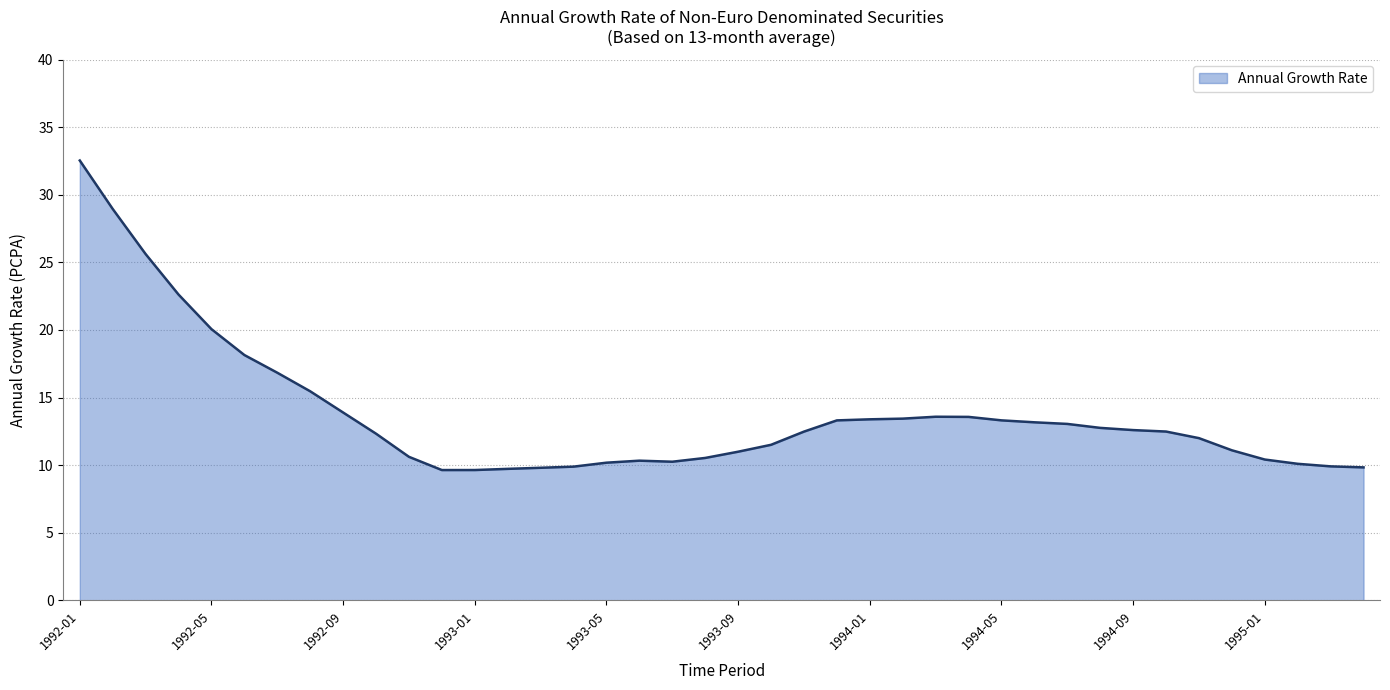

What is the difference between the maximum and minimum values?

22.9